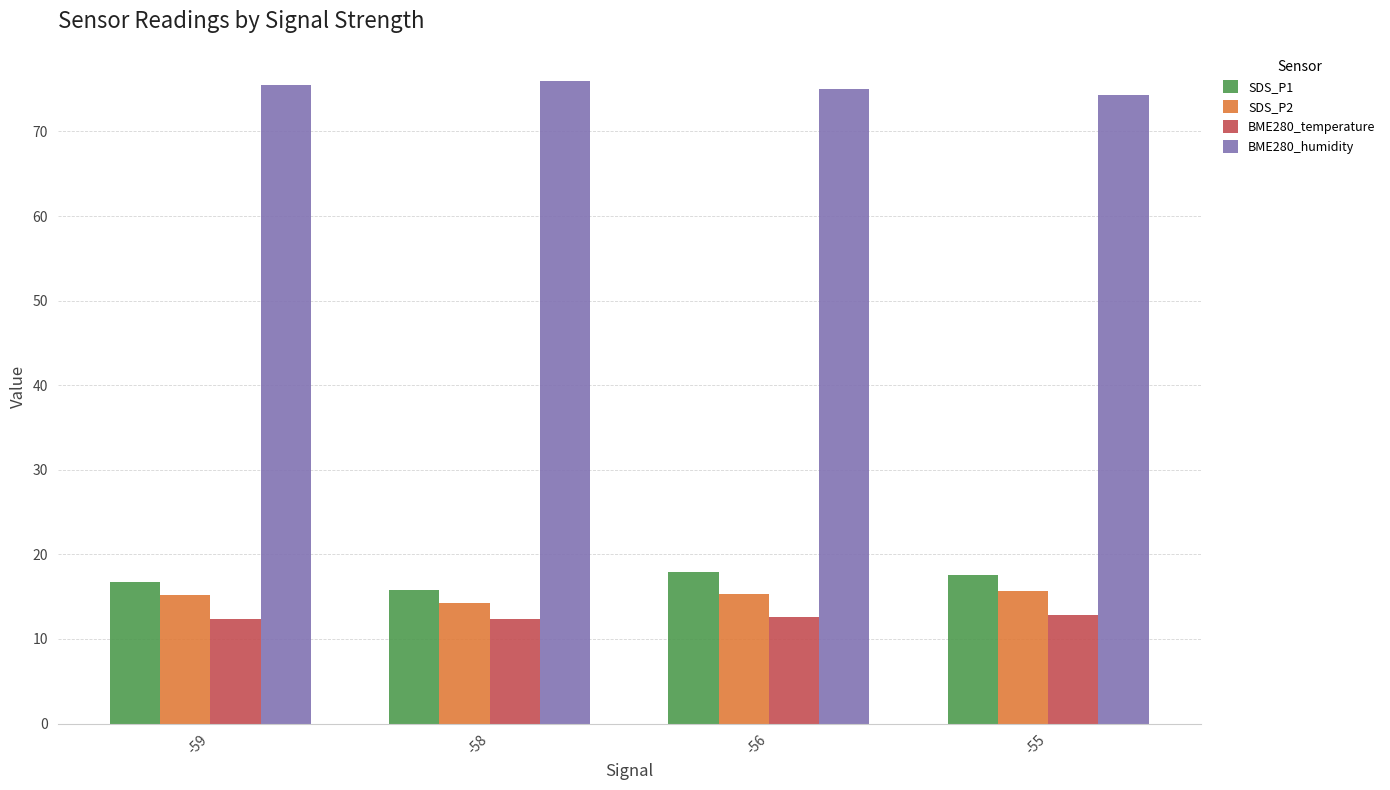

What is the spread (max minus min) of values at -59?

63.2